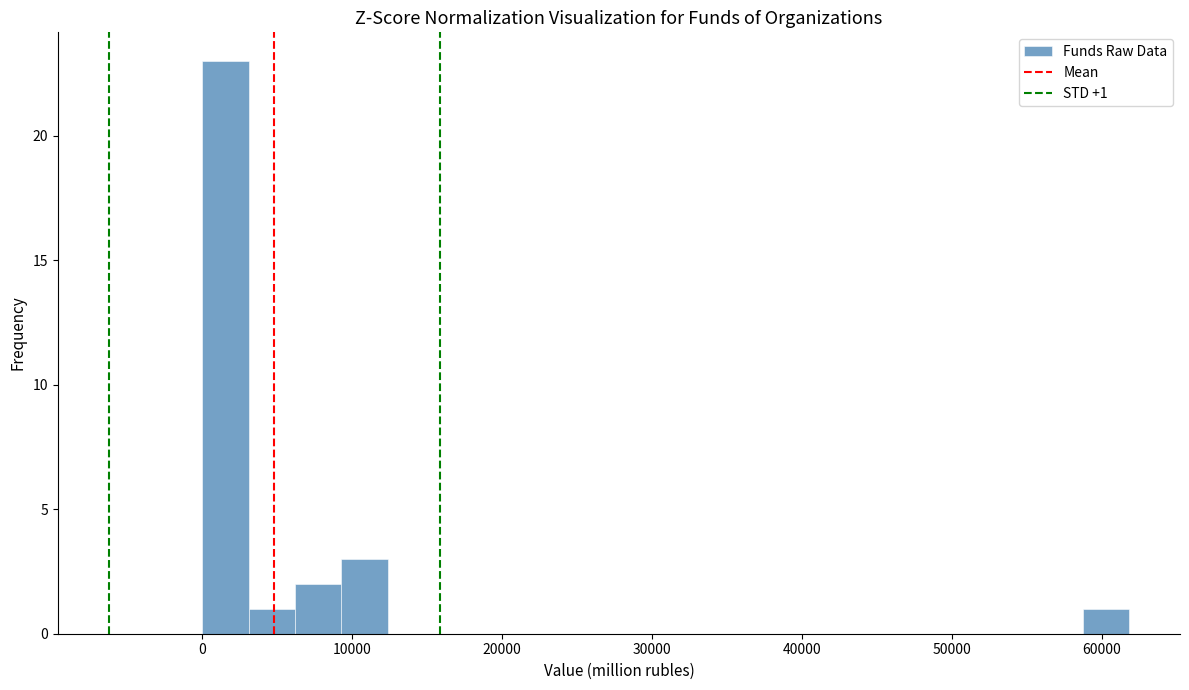

Read against the x-axis, roughly where is the centre of the tallest bar?

2000